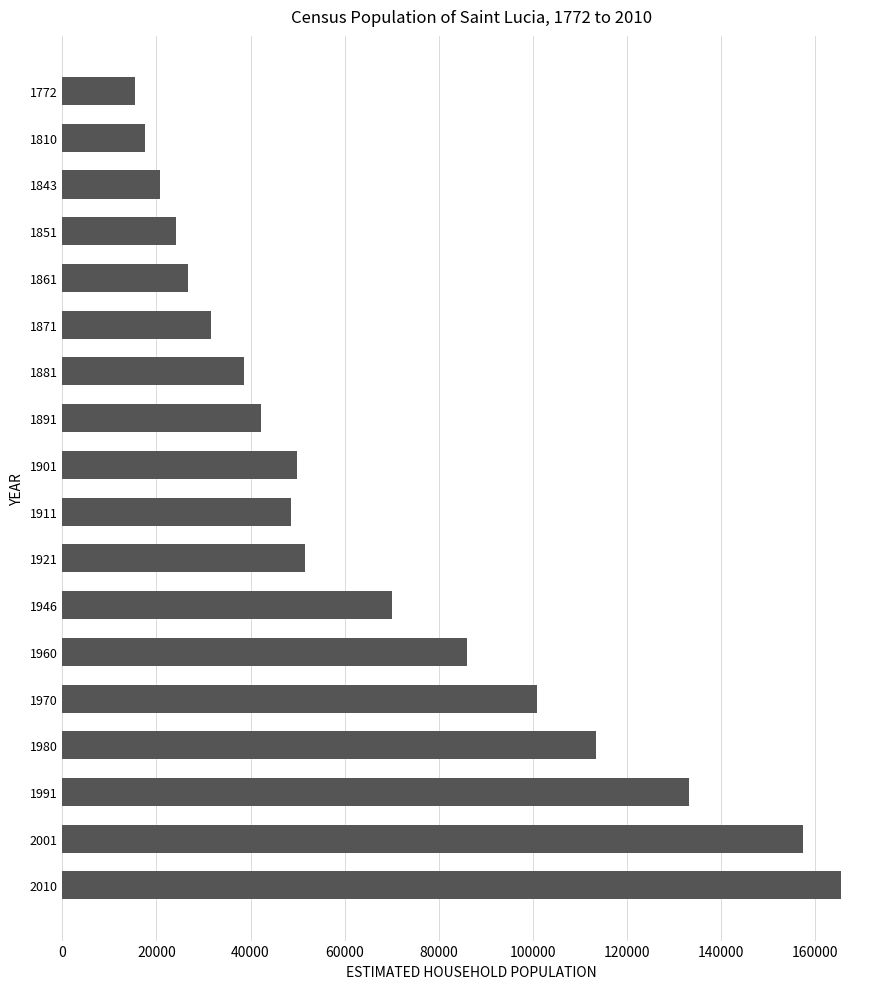

What is the value of the 17th bar from the top?

157490